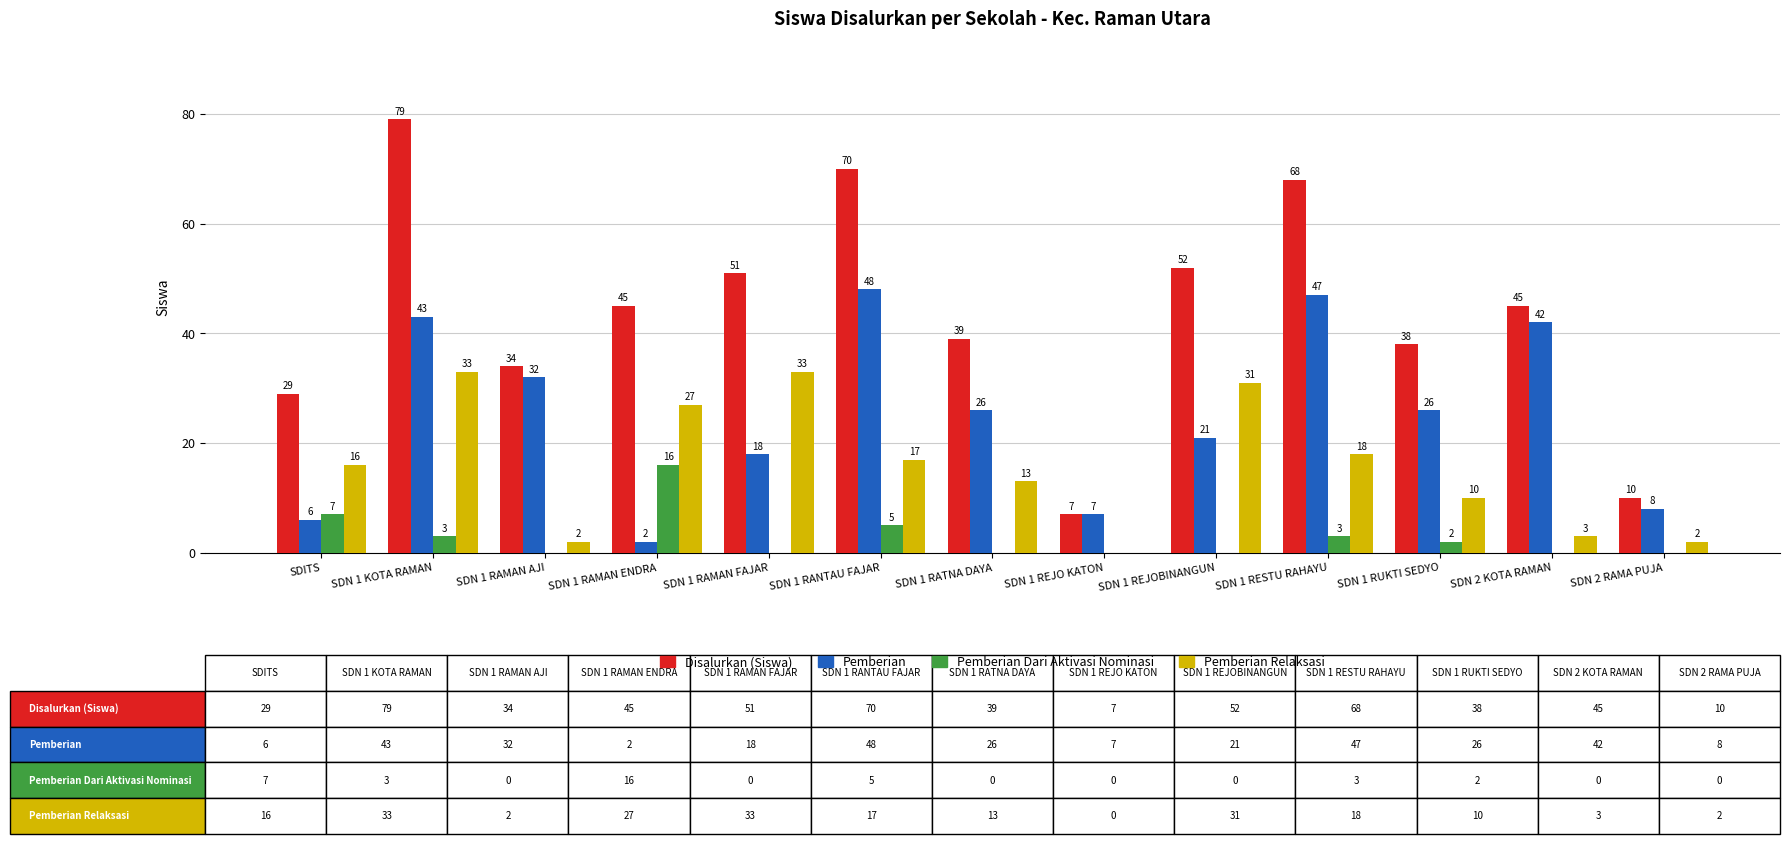

Reading right to left, transcribe all the data shown in this chart.

Disalurkan (Siswa): 10	45	38	68	52	7	39	70	51	45	34	79	29
Pemberian: 8	42	26	47	21	7	26	48	18	2	32	43	6
Pemberian Dari Aktivasi Nominasi: 0	0	2	3	0	0	0	5	0	16	0	3	7
Pemberian Relaksasi: 2	3	10	18	31	0	13	17	33	27	2	33	16